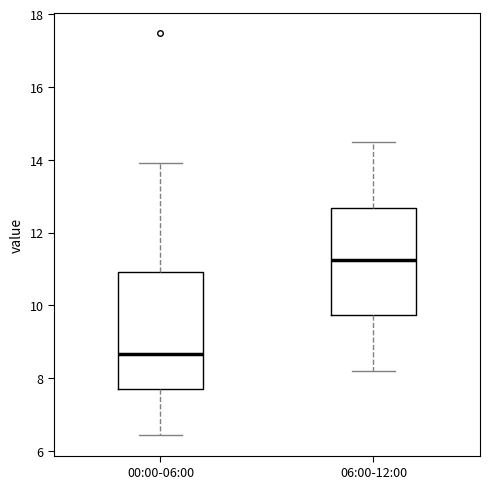

Comparing the boxes themselves (not the whiskers), which one is the tallest?

00:00-06:00